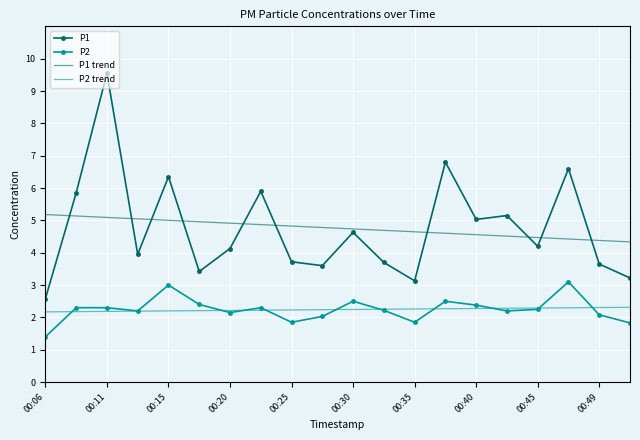

Which series has the largest range (max minus min)?

P1